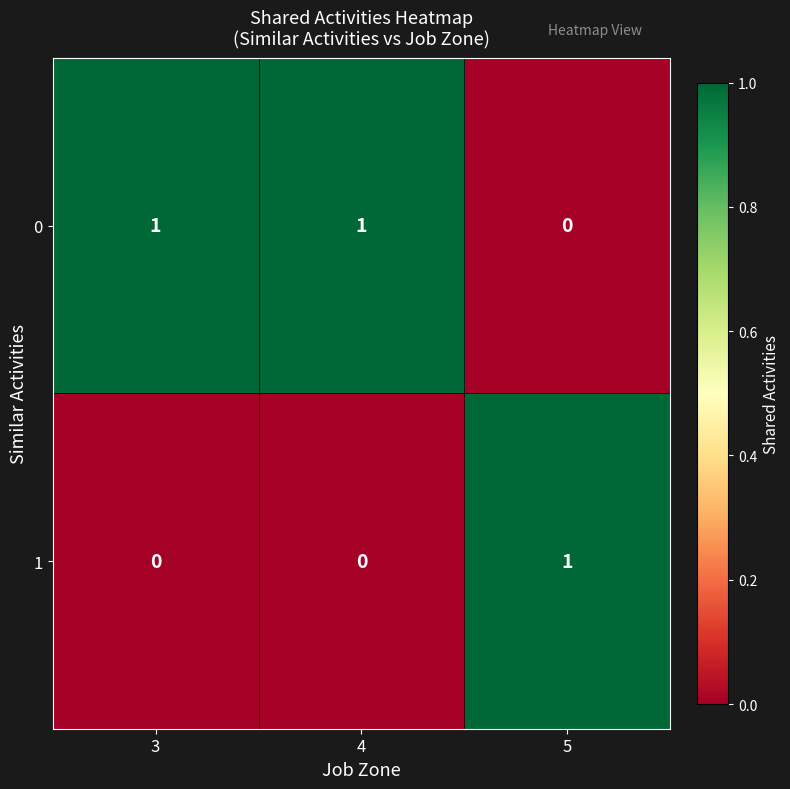

What is the spread (max minus min) of values at 4?

1